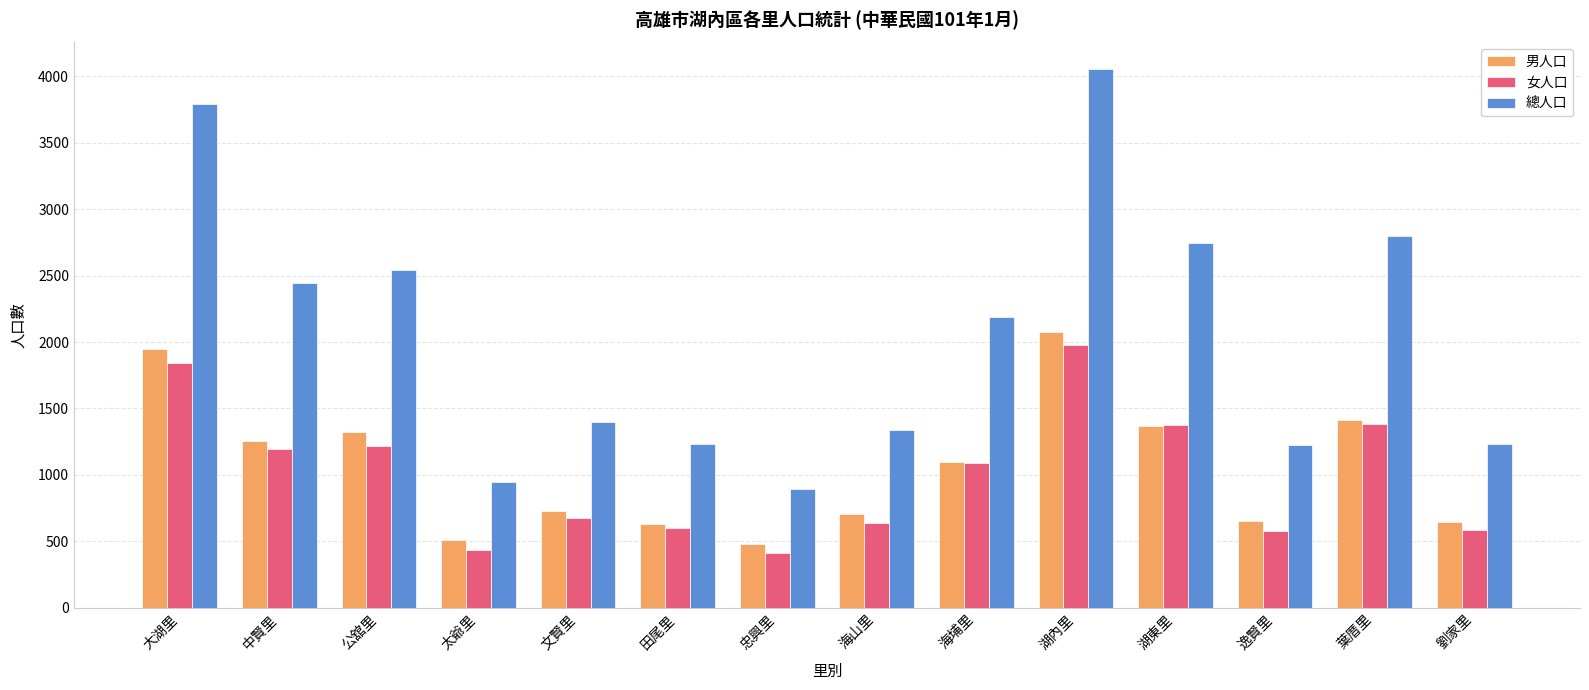

Between 公舘里 and 葉厝里, which series saw the biggest shift?

總人口